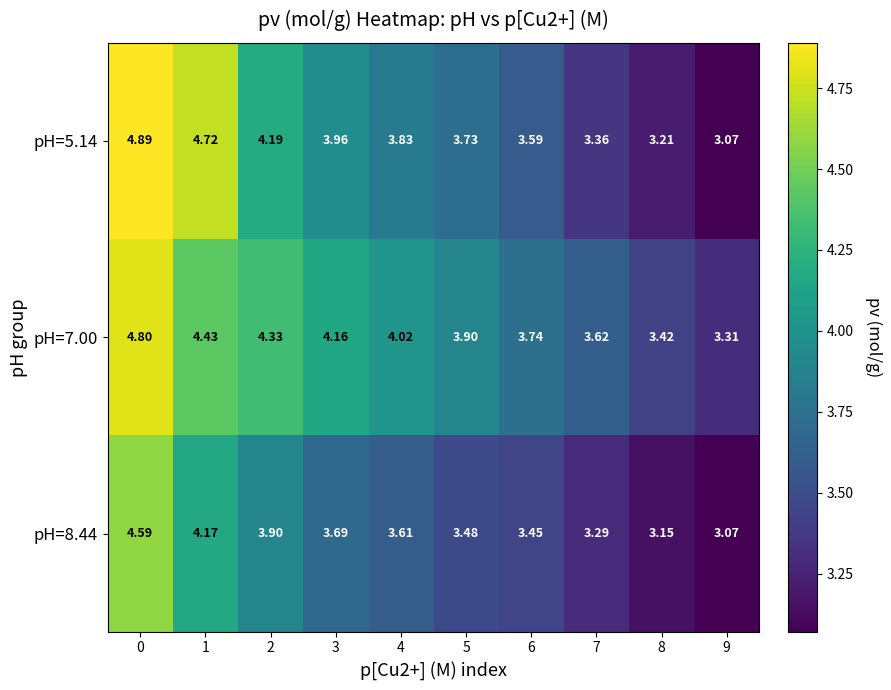

Is the value of pH=5.14 at 0 greater than the value of pH=7.00 at 3?

Yes